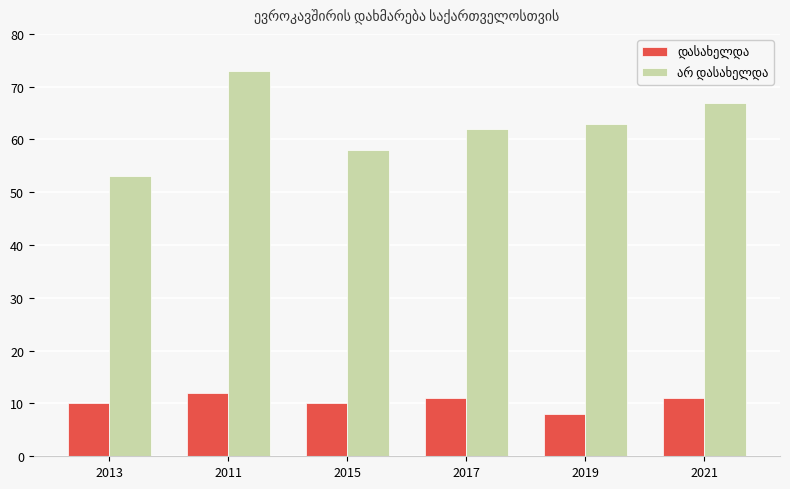

What is the label of the 6th bar from the right?

2013